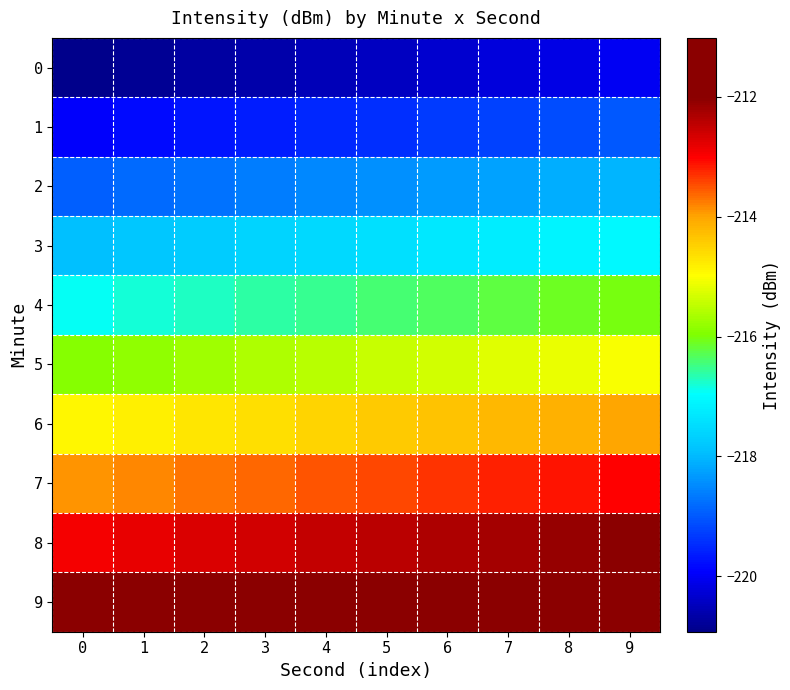

At 0, list the series in order from smallest to largest.

0, 1, 2, 3, 4, 5, 6, 7, 8, 9